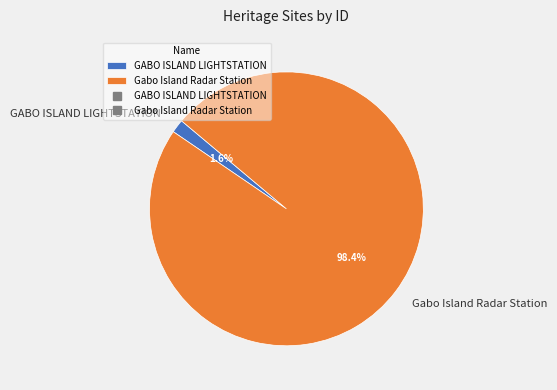

Which category has the biggest portion of the pie?

Gabo Island Radar Station